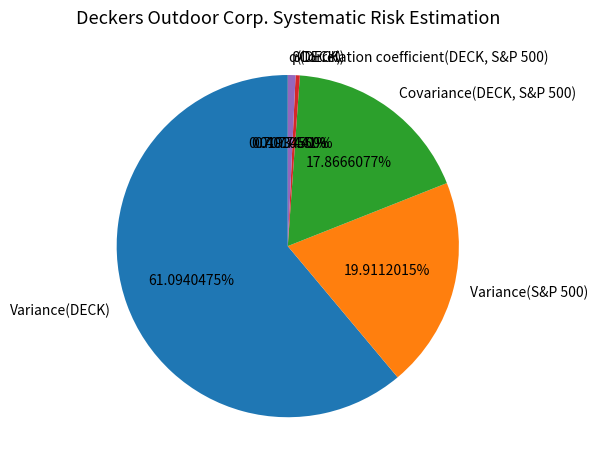

Approximately how many times larger is the value at Variance(DECK) compared to Variance(S&P 500)?

3.1